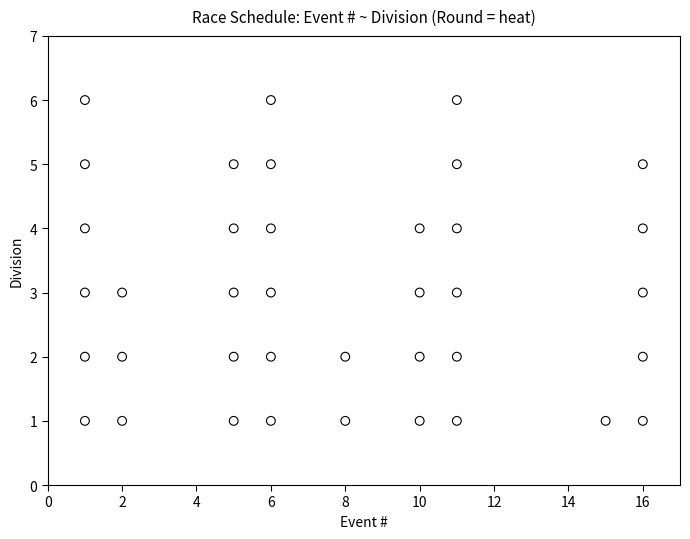

What is the range of X values (max minus min)?

15